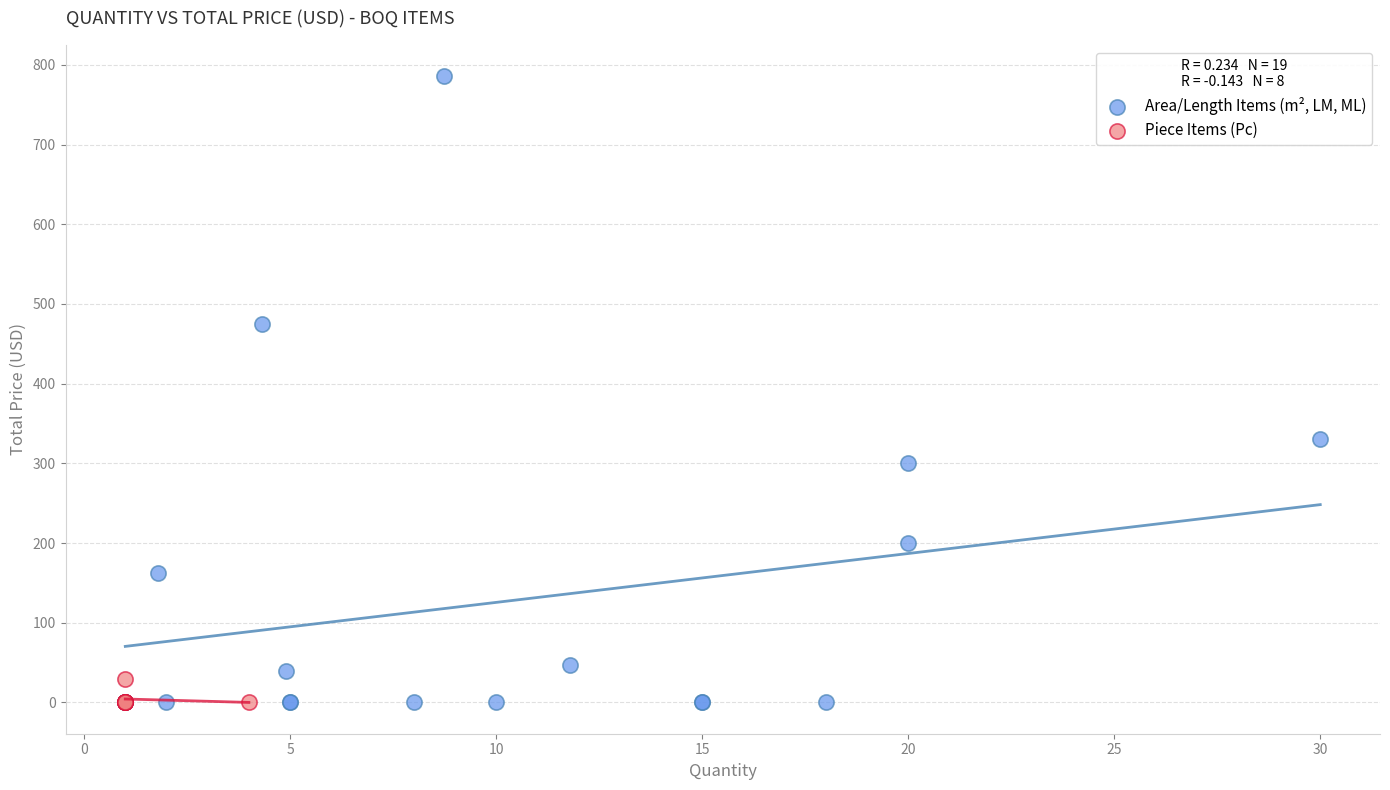

Which series reaches the maximum Y coordinate?

Area/Length Items (m², LM, ML)